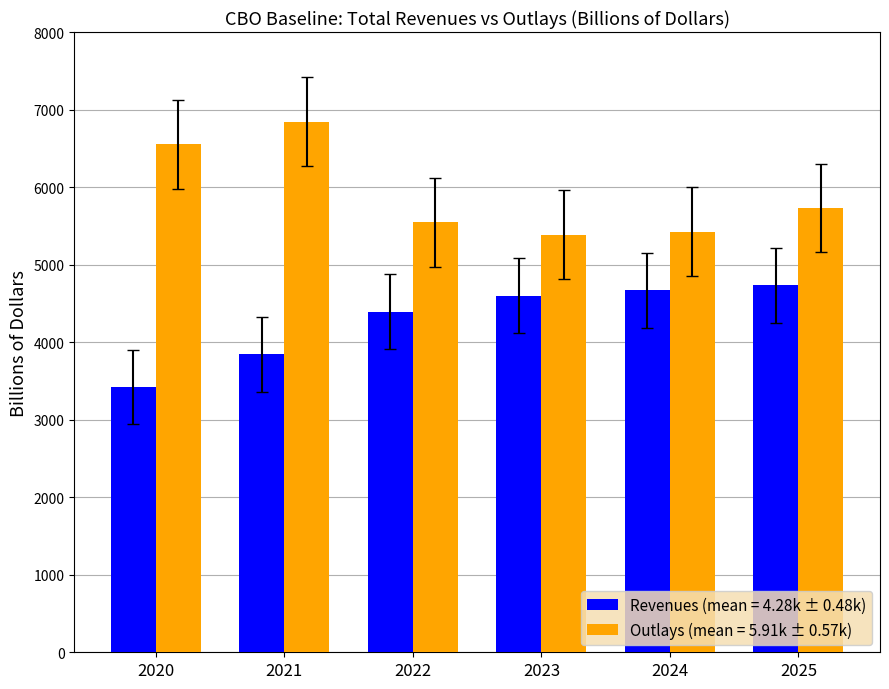

True or false: Revenues (mean = 4.28k ± 0.48k) has a value of 2753.0 at 2022.

False